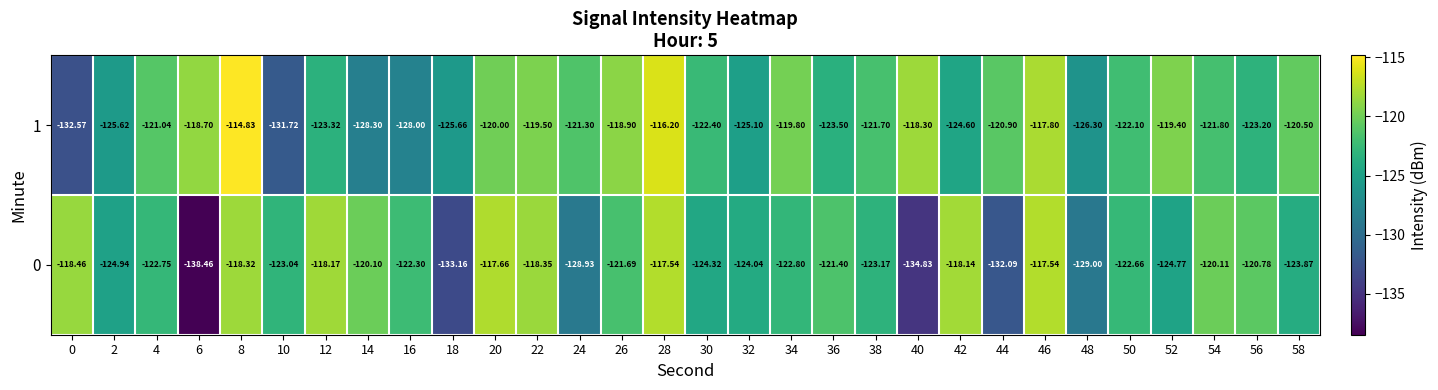

How many series are shown in this chart?

2